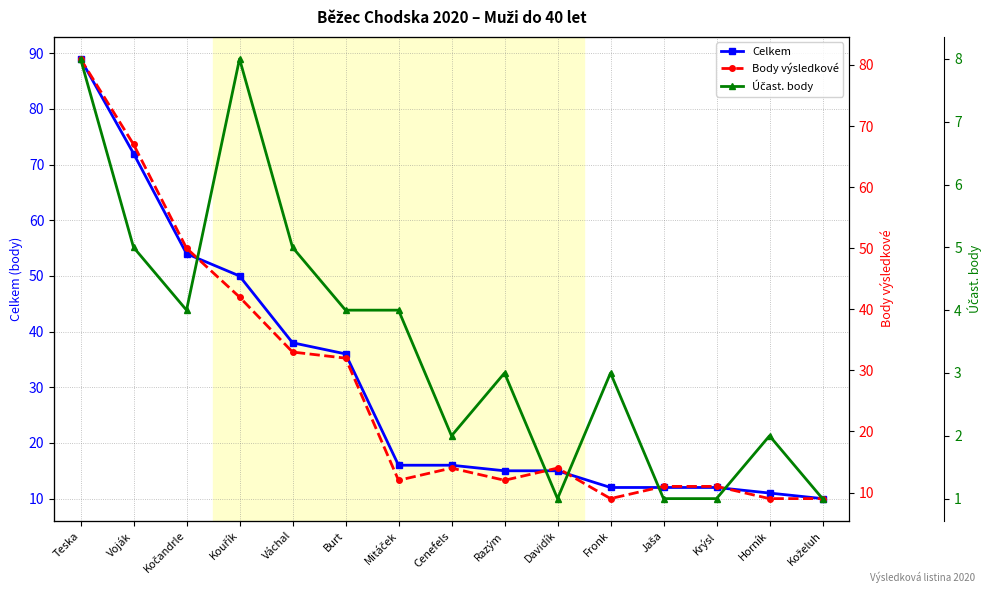

What is the difference between the maximum and minimum values in the Účast. body series?

7